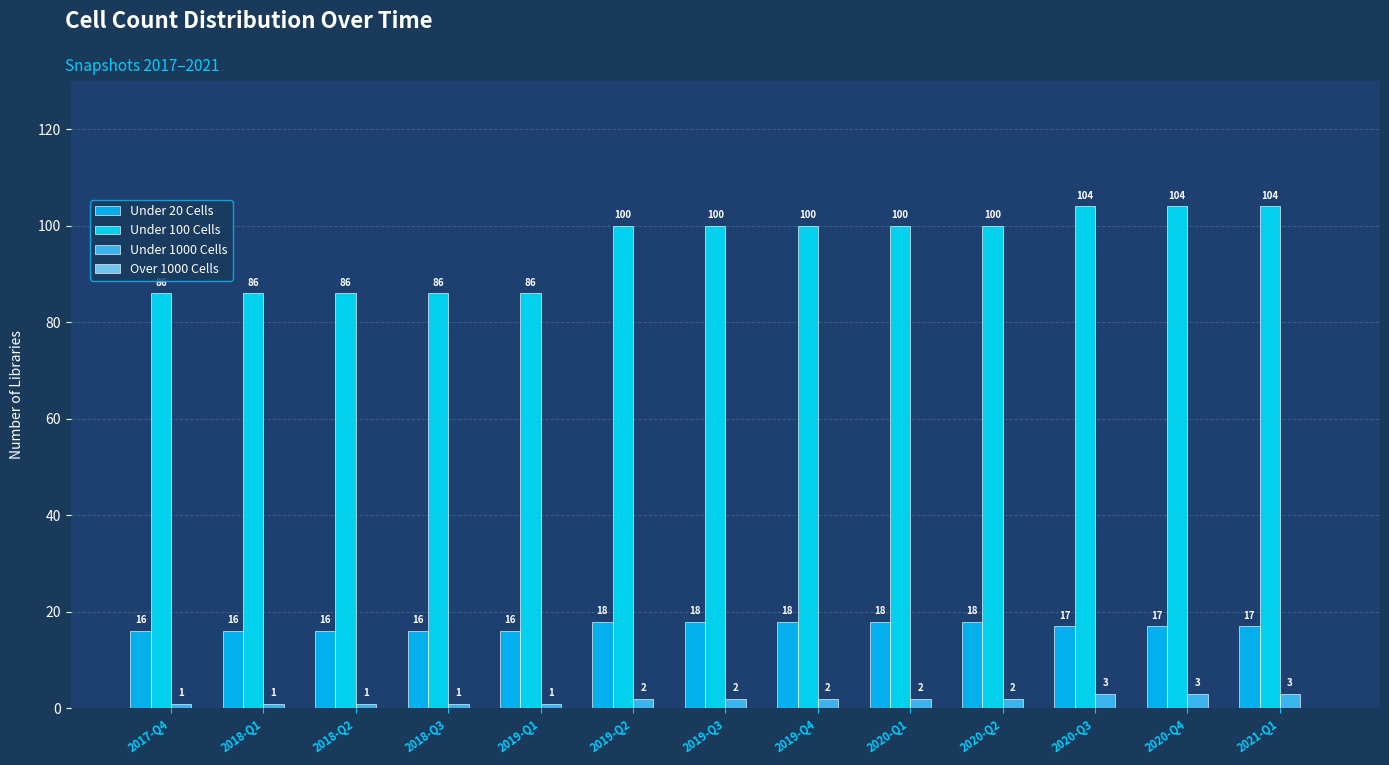

What is the maximum value shown in the chart?

104